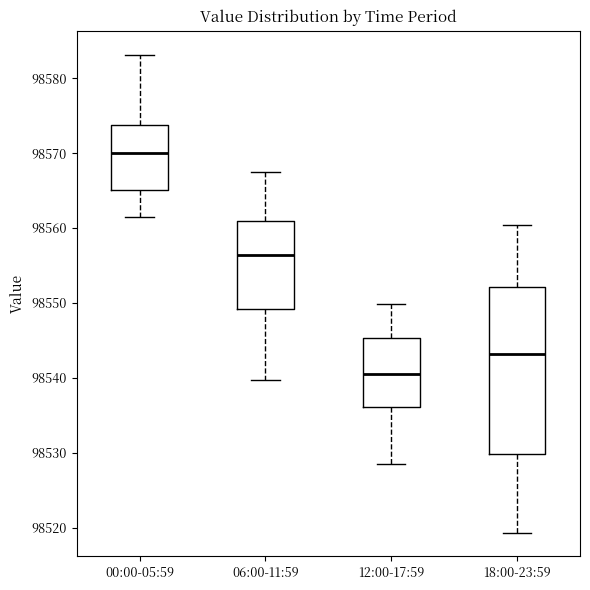

Reading left to right, transcribe this box plot: for each box, give where its median line is, the range the box spans, and where its two whiskers end, as read against the y-axis. The values are not printed on the chart, so give them approximately, as read against the axis.

00:00-05:59: median 98570, box 98565 to 98574, whiskers 98561 to 98583
06:00-11:59: median 98556, box 98549 to 98561, whiskers 98540 to 98567
12:00-17:59: median 98541, box 98536 to 98545, whiskers 98528 to 98550
18:00-23:59: median 98543, box 98530 to 98552, whiskers 98519 to 98560